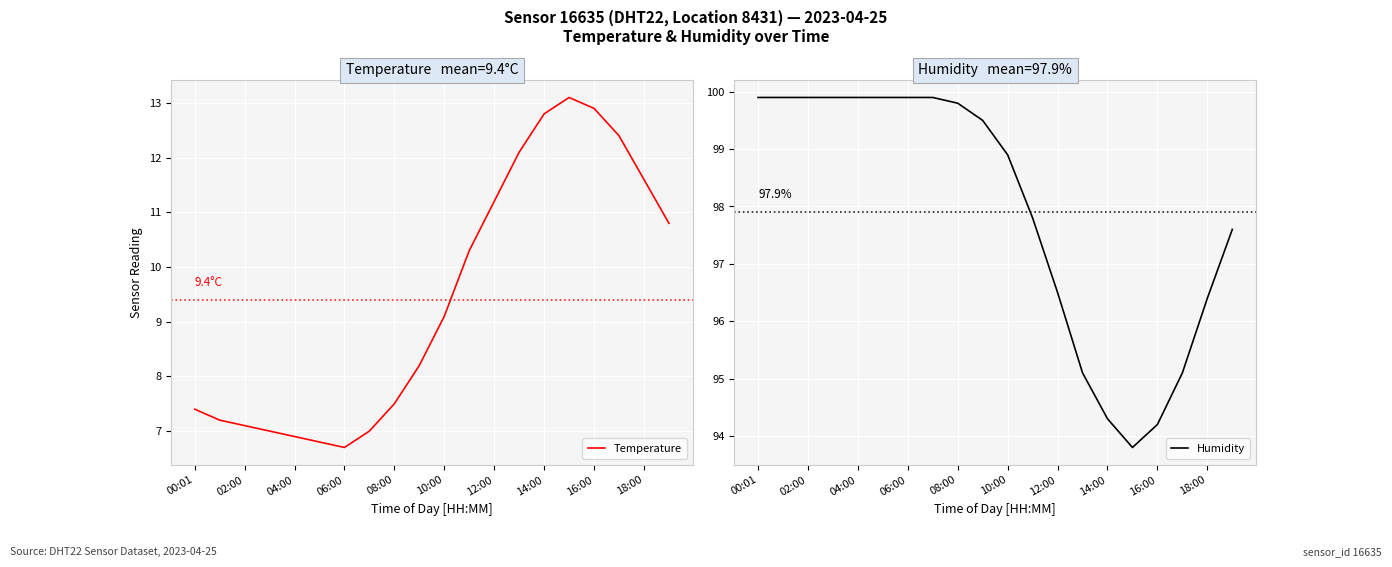

What are all the series names shown in the legend?

Temperature, Humidity